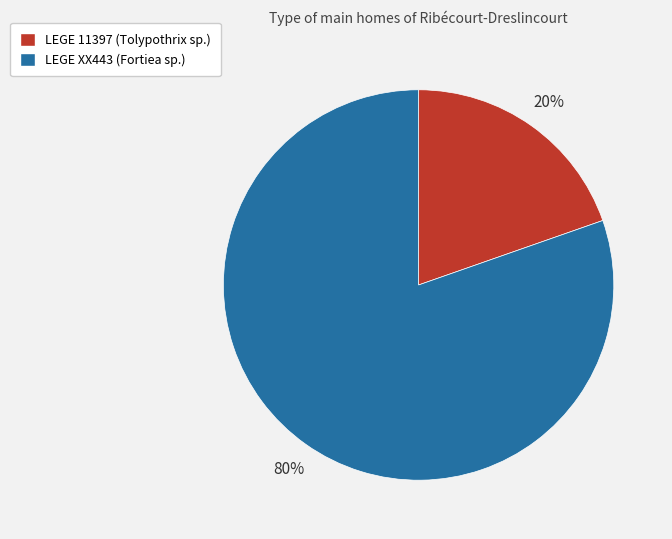

To the nearest percent, what is the combined percentage of LEGE 11397 and LEGE XX443?

100%